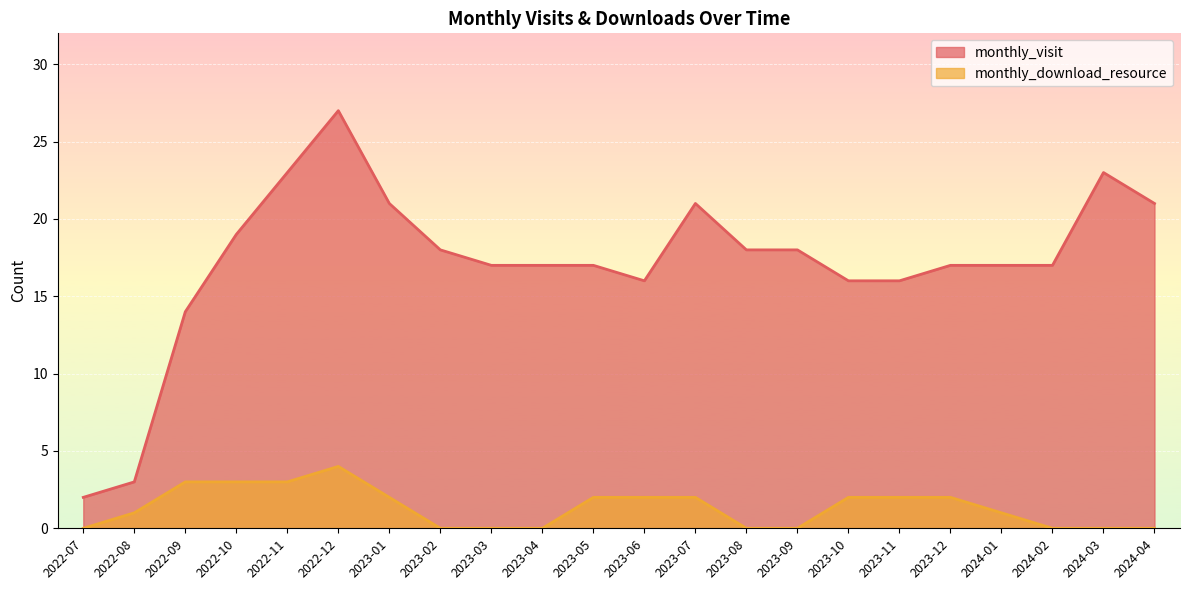

At how many categories does at least one series exceed 0?

22